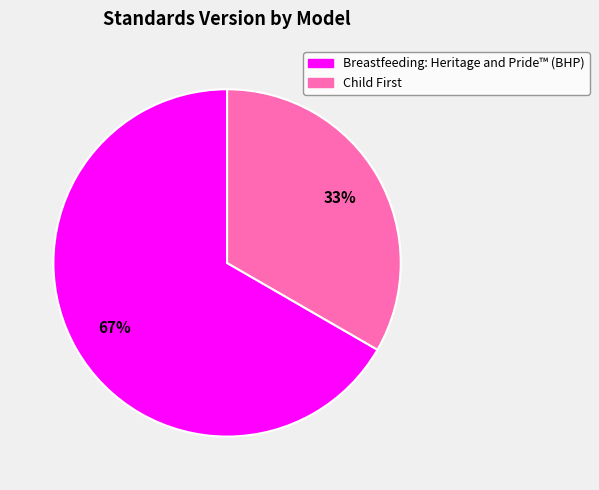

How many slices are in this pie chart?

2